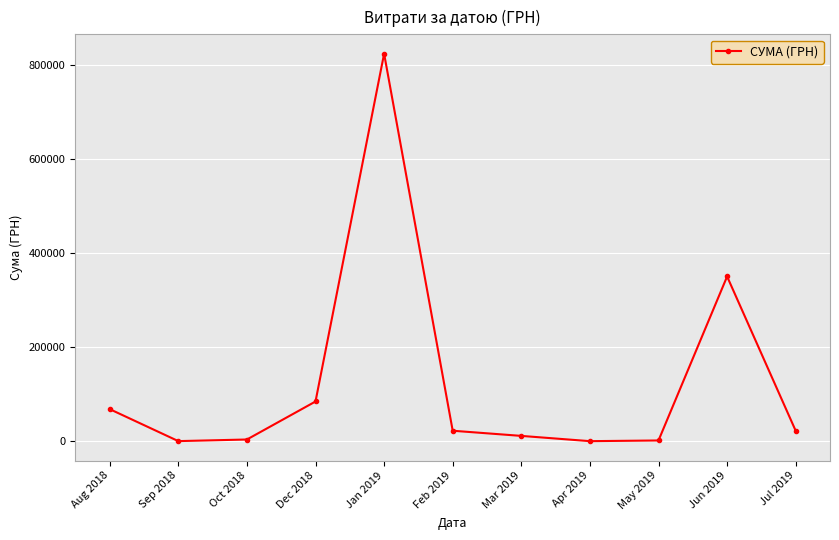

What is the change in value from Aug 2018 to Oct 2018?

-64548.8